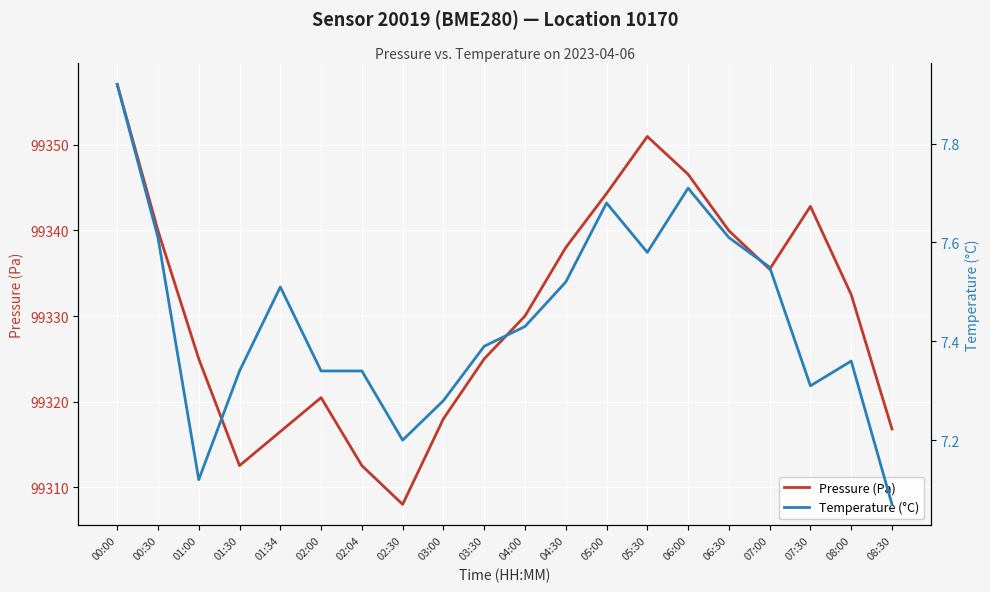

True or false: Temperature (°C) and Pressure (Pa) cross at least once.

False